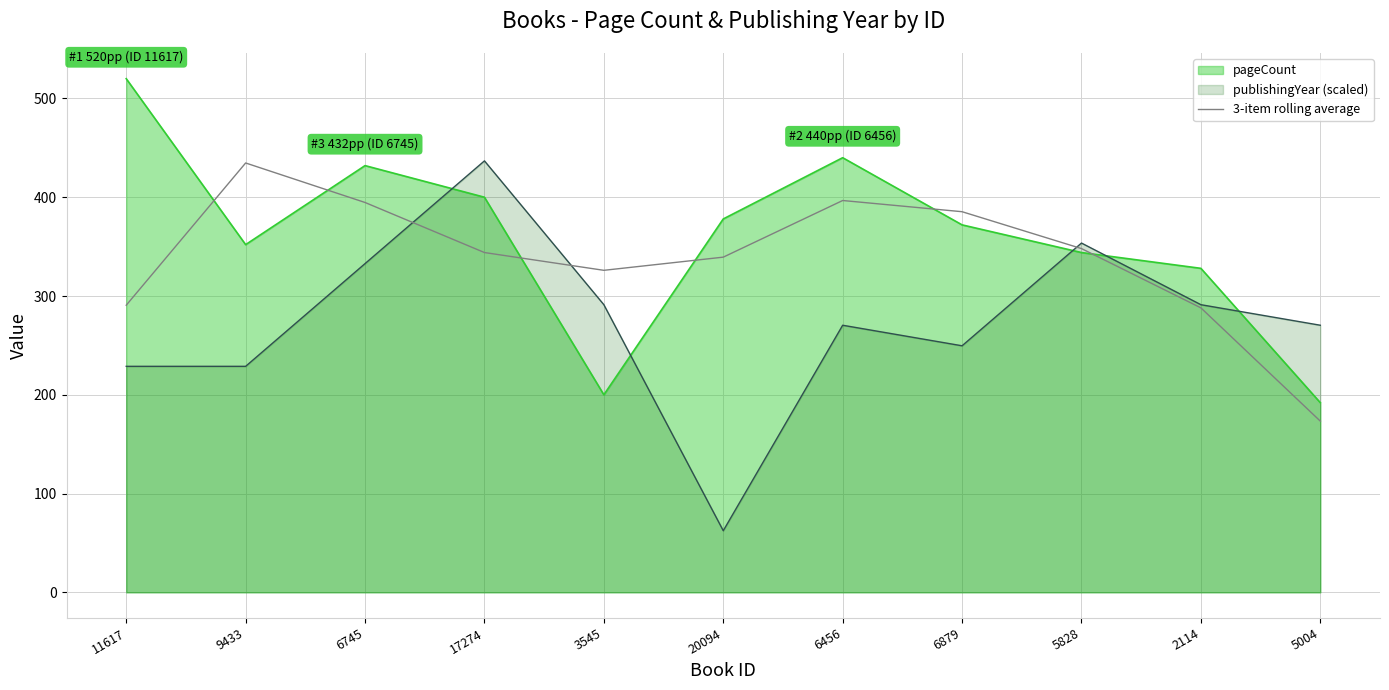

Which category has the highest value across all series?

11617